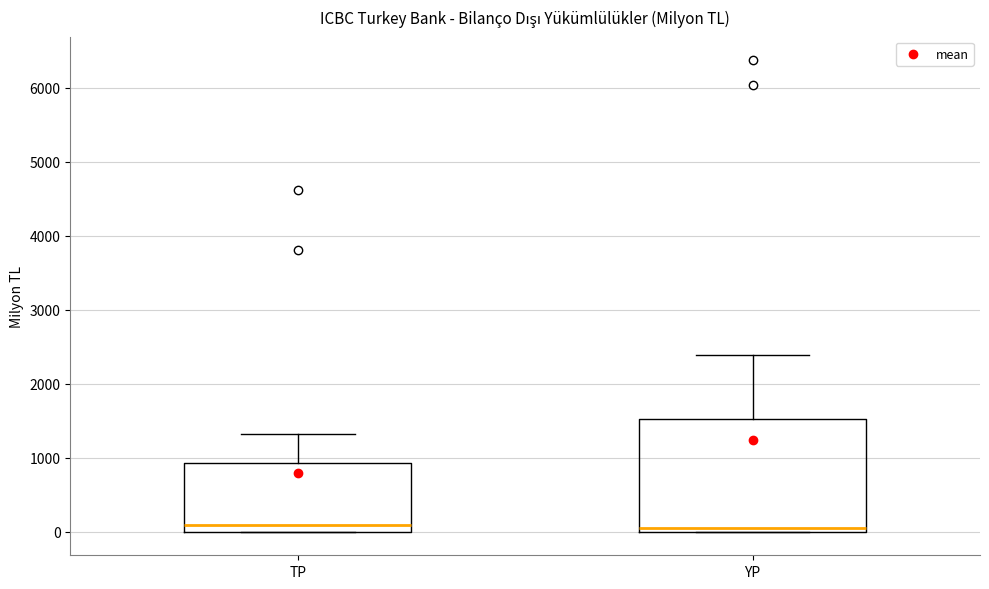

Reading left to right, transcribe this box plot: for each box, give where its median line is, the range the box spans, and where its two whiskers end, as read against the y-axis. The values are not printed on the chart, so give them approximately, as read against the axis.

TP: median 100, box 0 to 900, whiskers 0 to 1300
YP: median 0 (just above the box's lower edge), box 0 to 1500, whiskers 0 to 2400